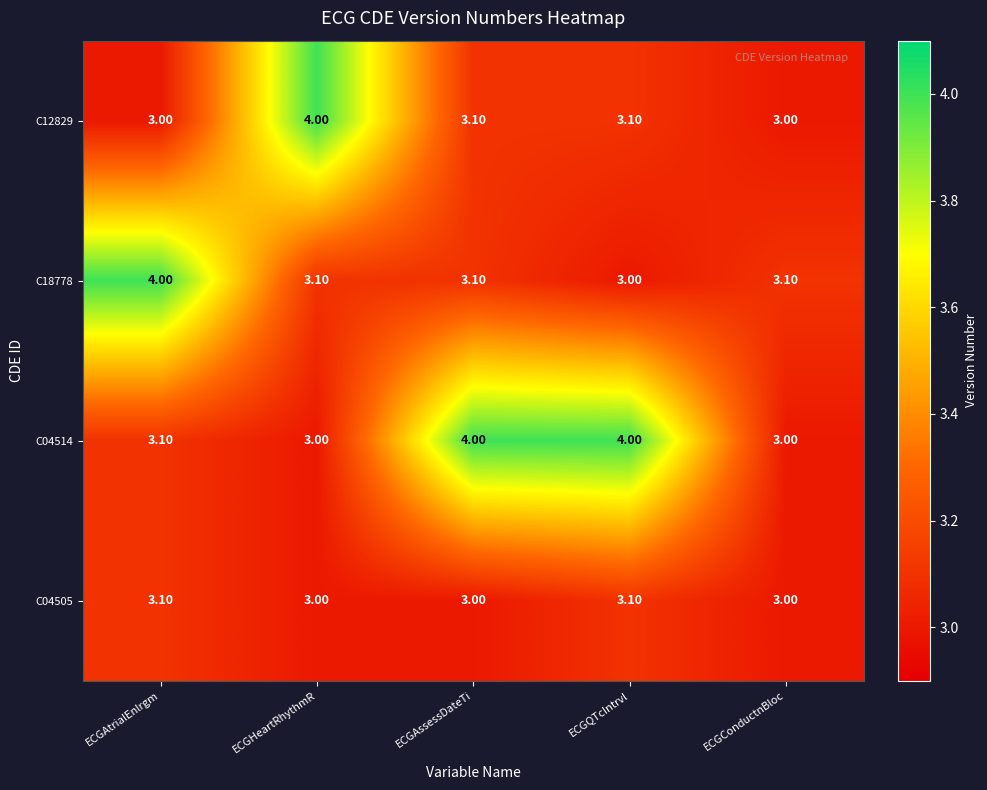

How many data points does each series have?

5